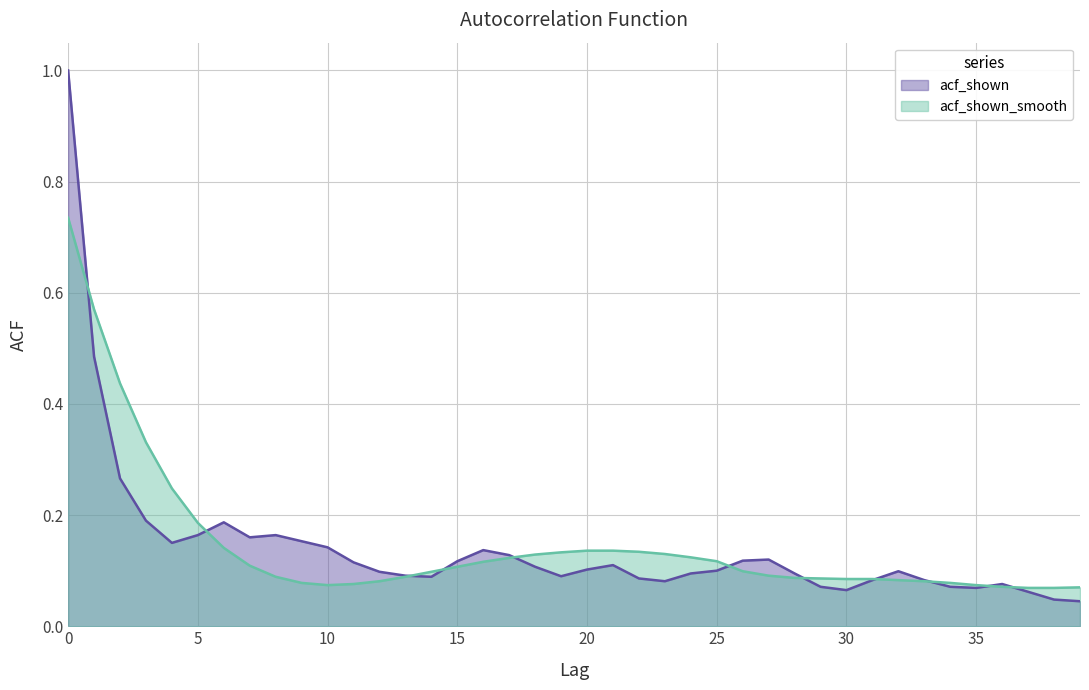

Is the value of acf_shown_smooth at 36 greater than the value of acf_shown at 28?

No